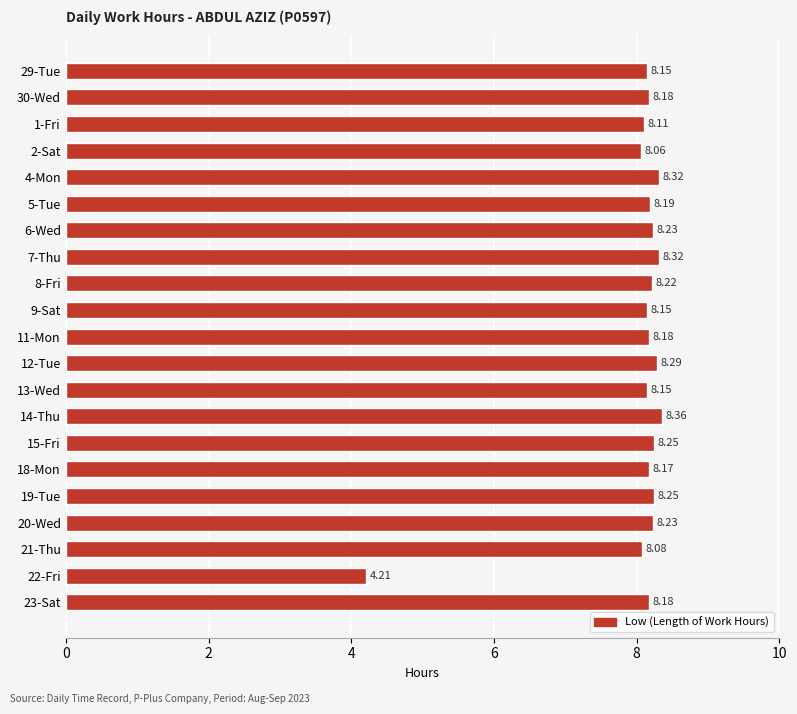

What is the average value?

8.0